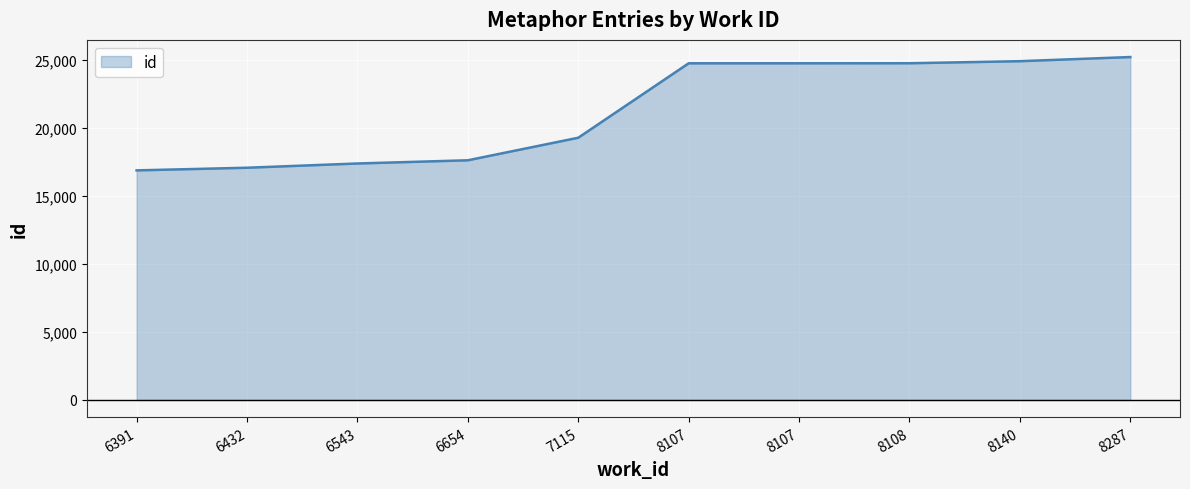

Rank the categories by value from highest to lowest.

8287, 8140, 8108, 8107, 8107, 7115, 6654, 6543, 6432, 6391